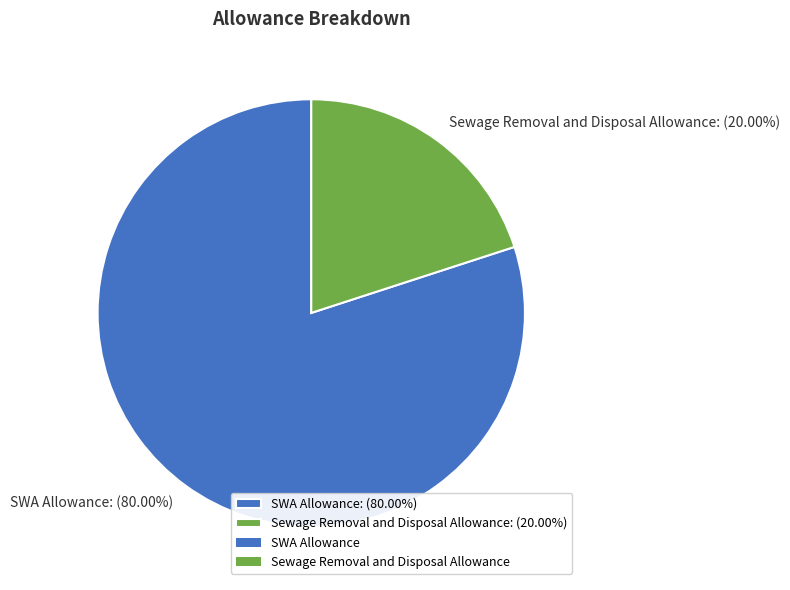

The Sewage Removal and Disposal Allowance slice represents 20% of the pie. True or false?

True